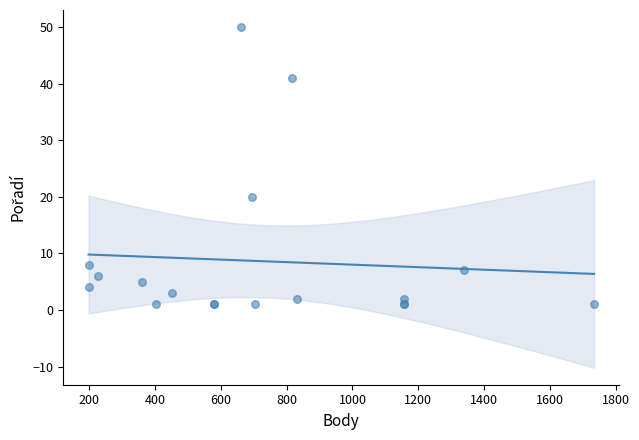

What Y value in the scatter plot is closest to 25?

20